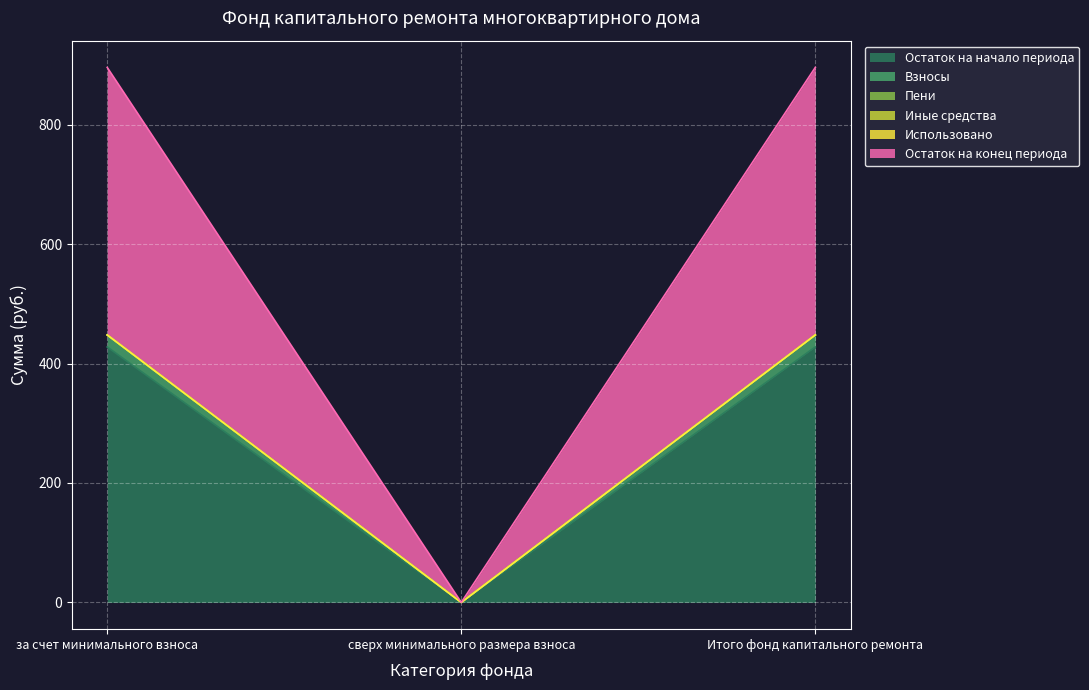

What is the average value of the Остаток на начало периода series?

285.1